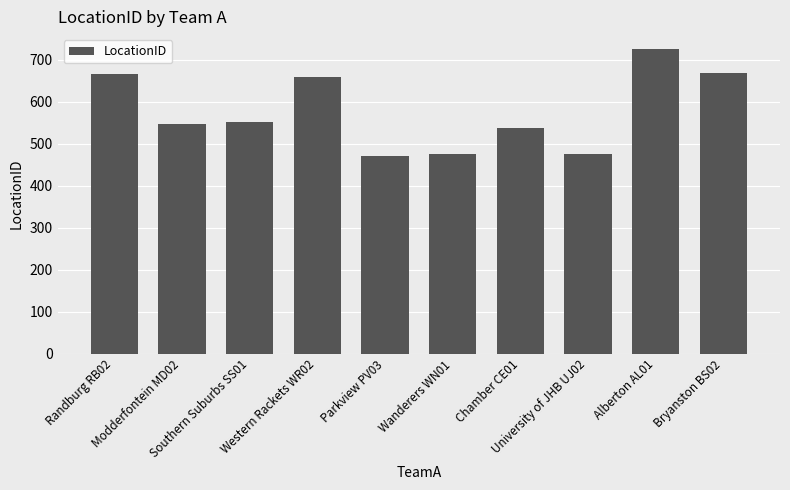

What is the sum of the values at Modderfontein MD02 and Chamber CE01?

1086